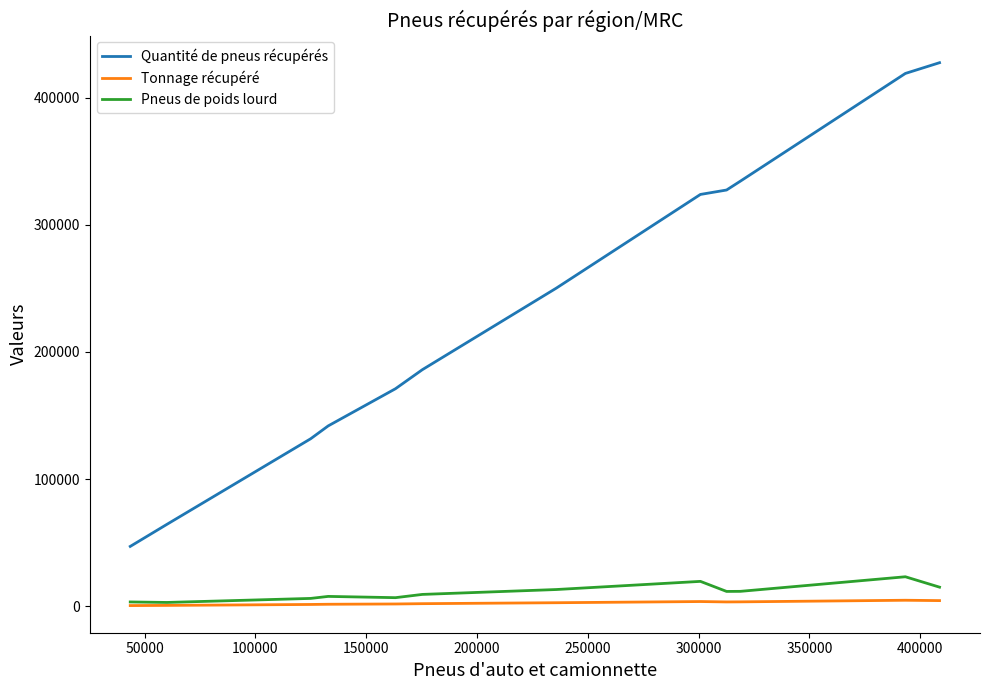

True or false: Tonnage récupéré and Quantité de pneus récupérés cross at least once.

False